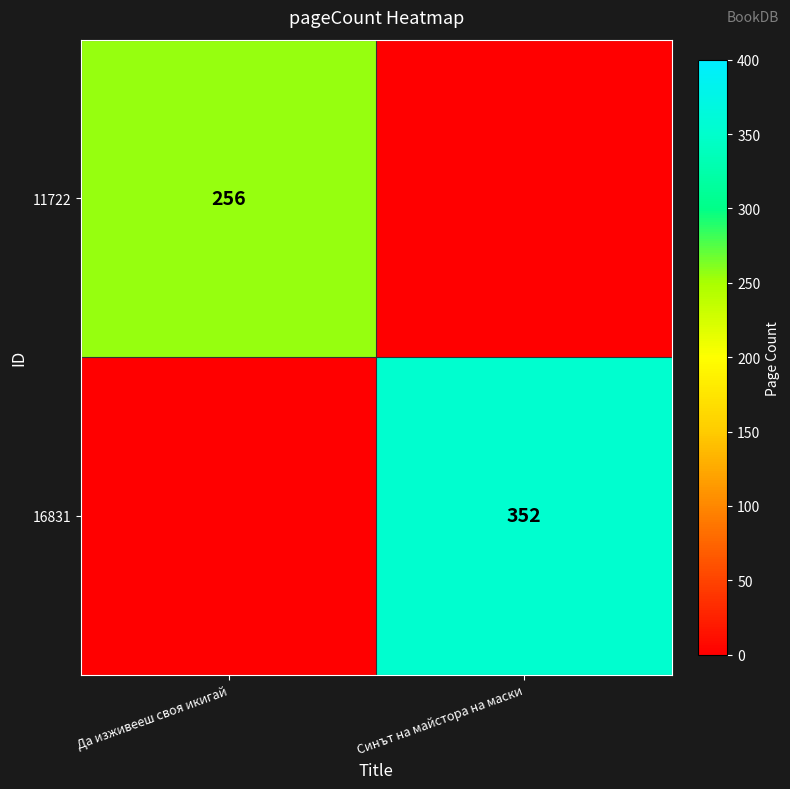

Is it true that 11722 equals 55 at Да изживееш своя икигай?

False